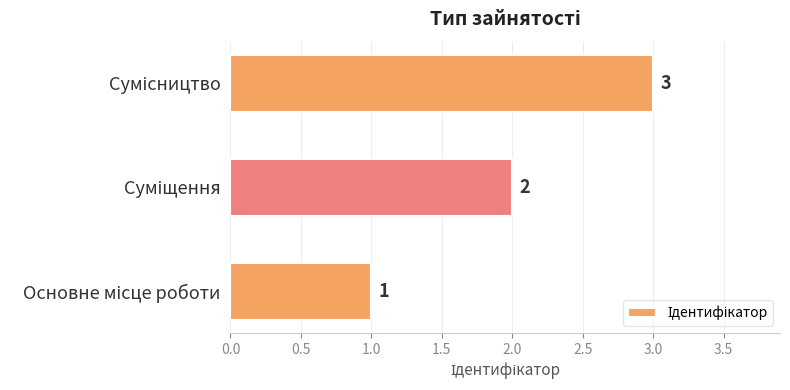

How many bars are there in total?

3